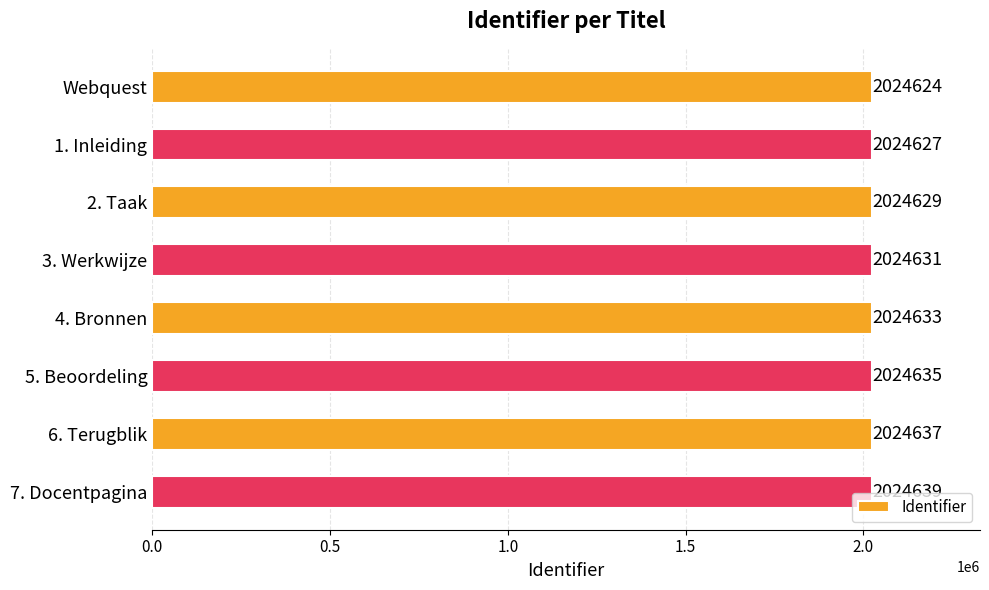

Which label corresponds to the largest value in the chart?

7. Docentpagina